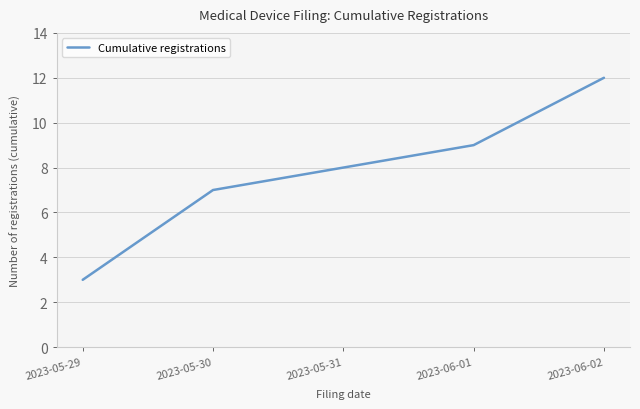

The value at 2023-06-01 is 13. True or false?

False